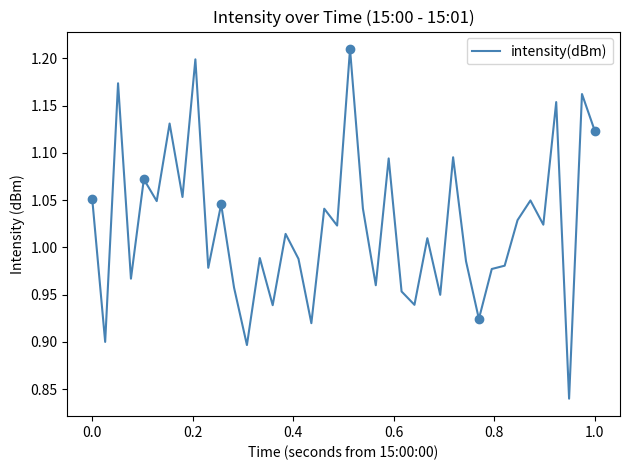

Reading left to right, what are all the values shown in this chart?

1.1	0.9	1.2	1.0	1.1	1.0	1.1	1.1	1.2	1.0	1.0	1.0	0.9	1.0	0.9	1.0	1.0	0.9	1.0	1.0	1.2	1.0	1.0	1.1	1.0	0.9	1.0	0.9	1.1	1.0	0.9	1.0	1.0	1.0	1.0	1.0	1.2	0.8	1.2	1.1